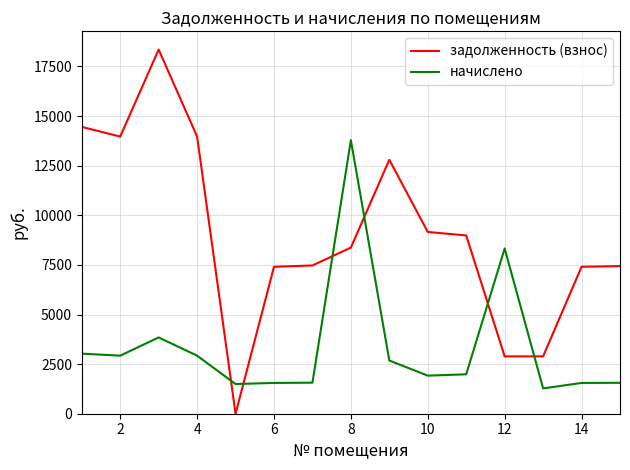

How many lines are shown in the chart?

2